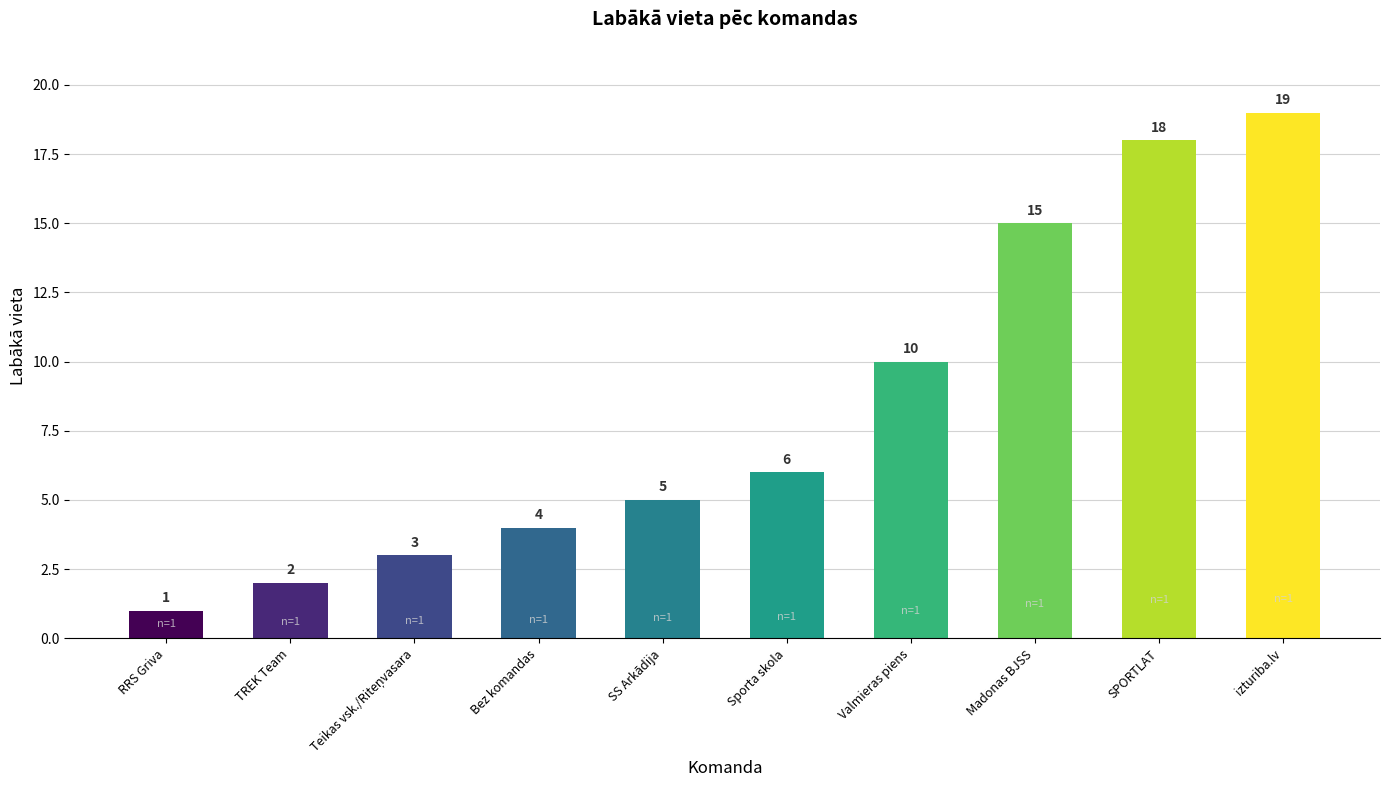

The chart shows a value of 15 at Madonas BJSS. True or false?

True